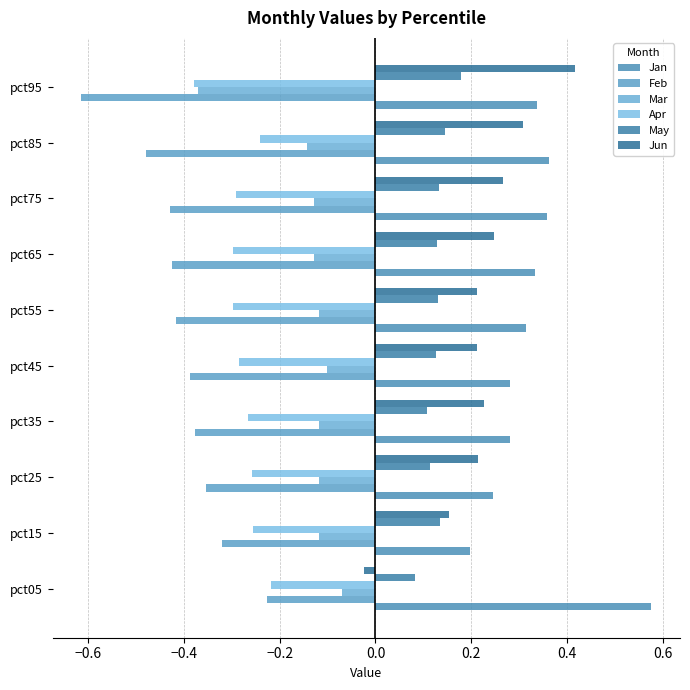

Count the number of categories in the chart.

10